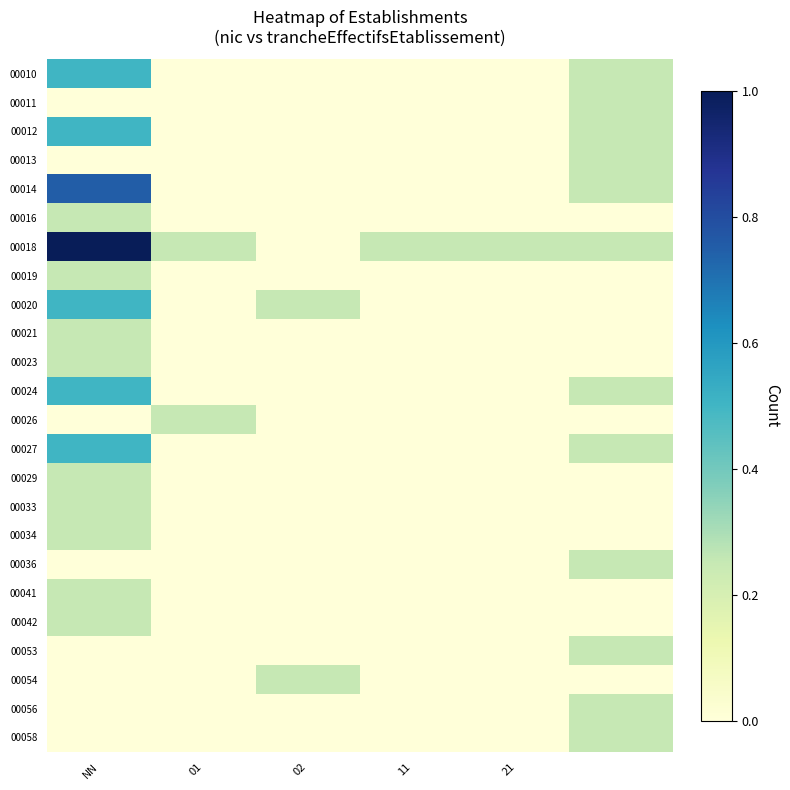

At how many categories does at least one series exceed 0?

6